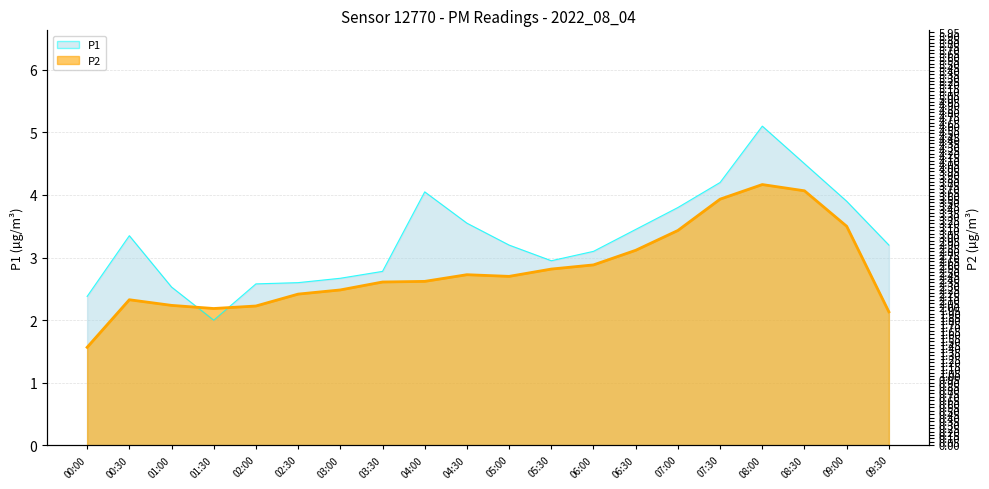

How many interior local valleys (lower than both neighbors) does the data have?

2